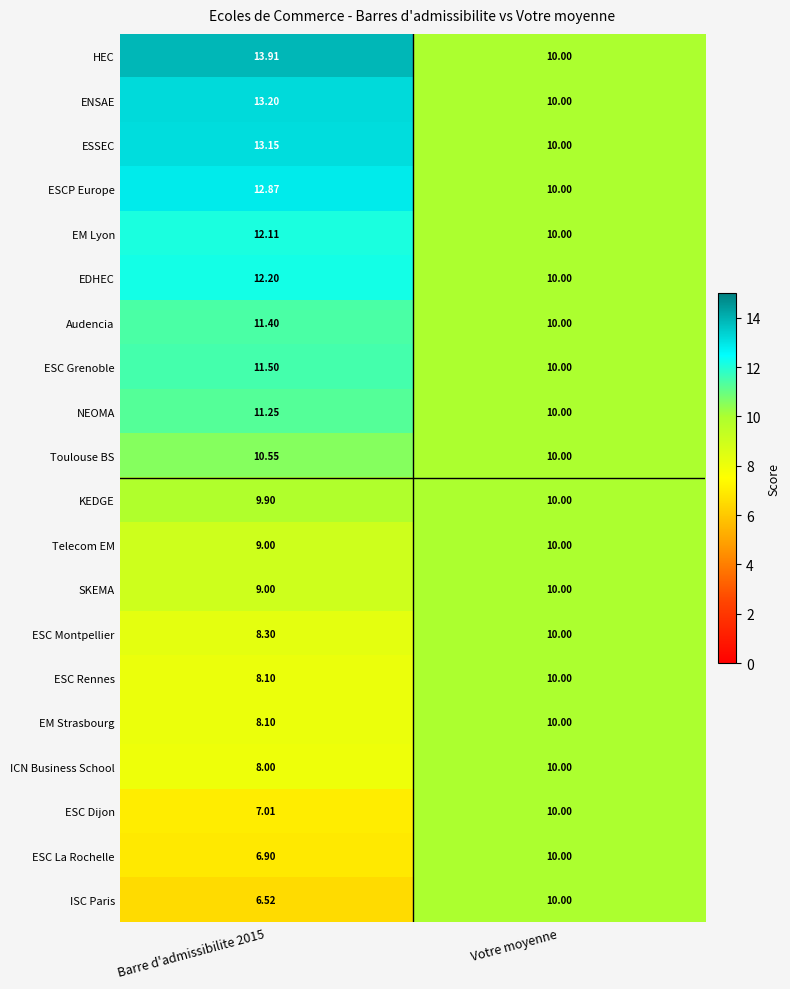

Which series has the largest total across all categories?

HEC